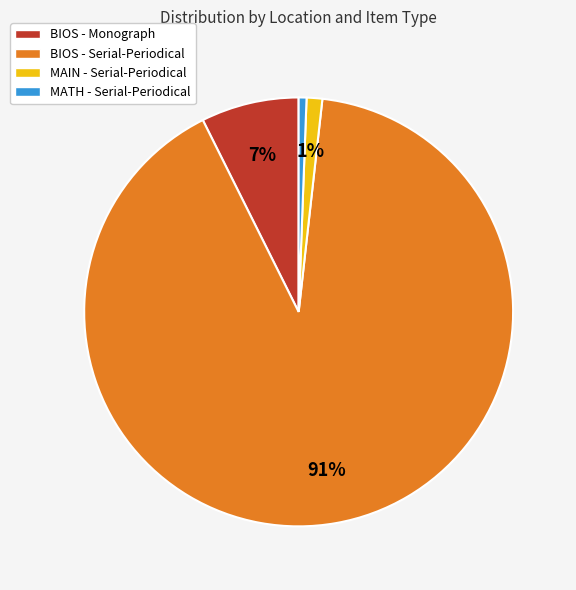

Do MAIN - Serial-Periodical and BIOS - Serial-Periodical together represent more than half of the pie?

Yes